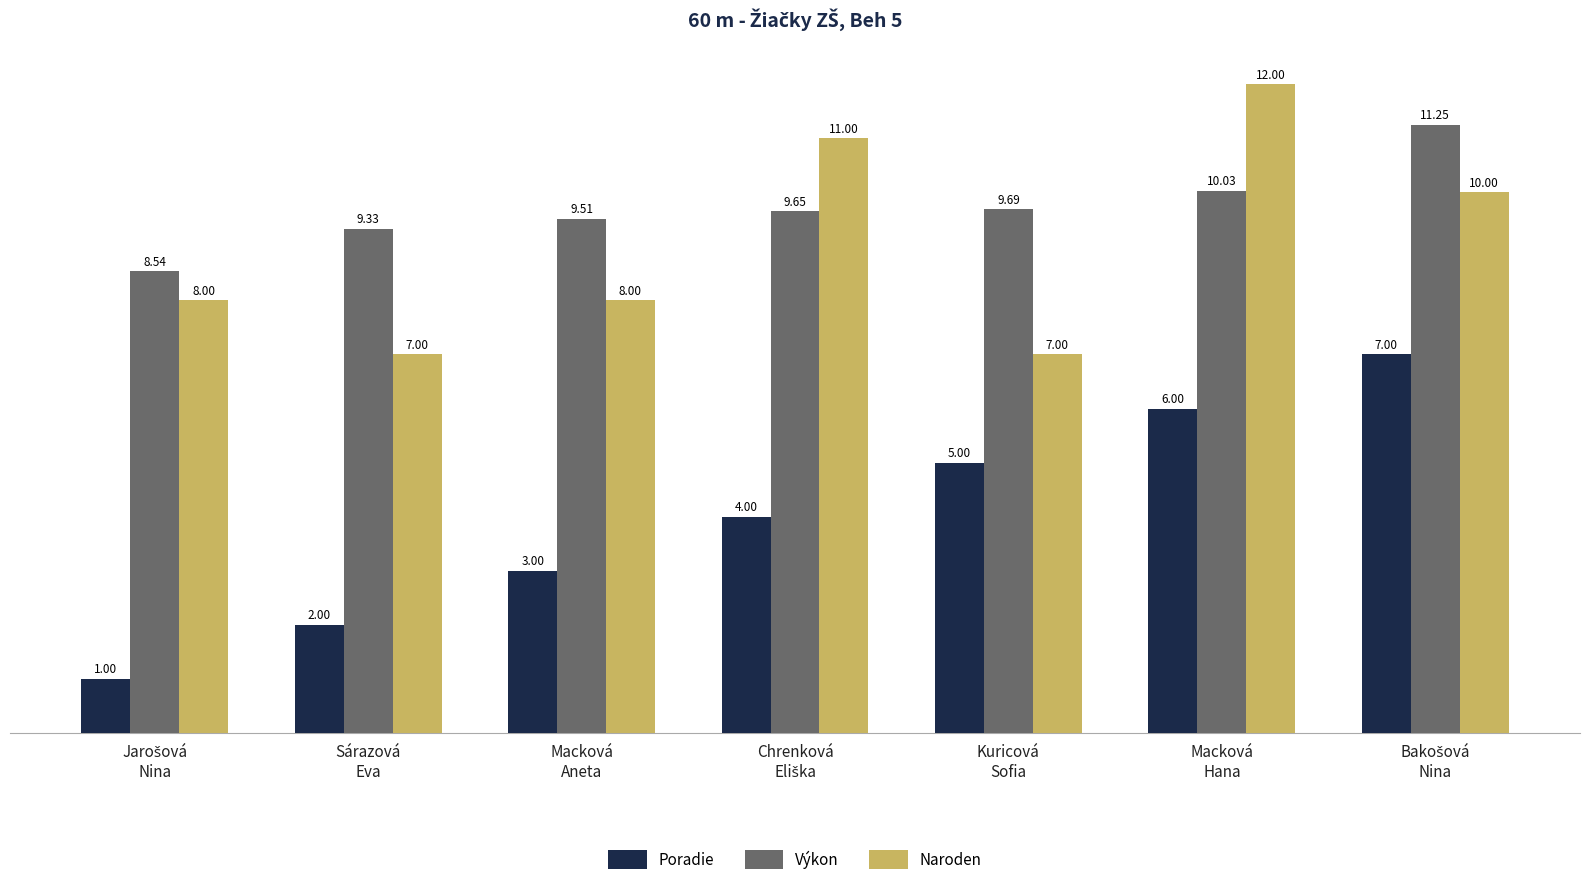

What is the difference between the second highest and minimum values in the Výkon series?

1.5